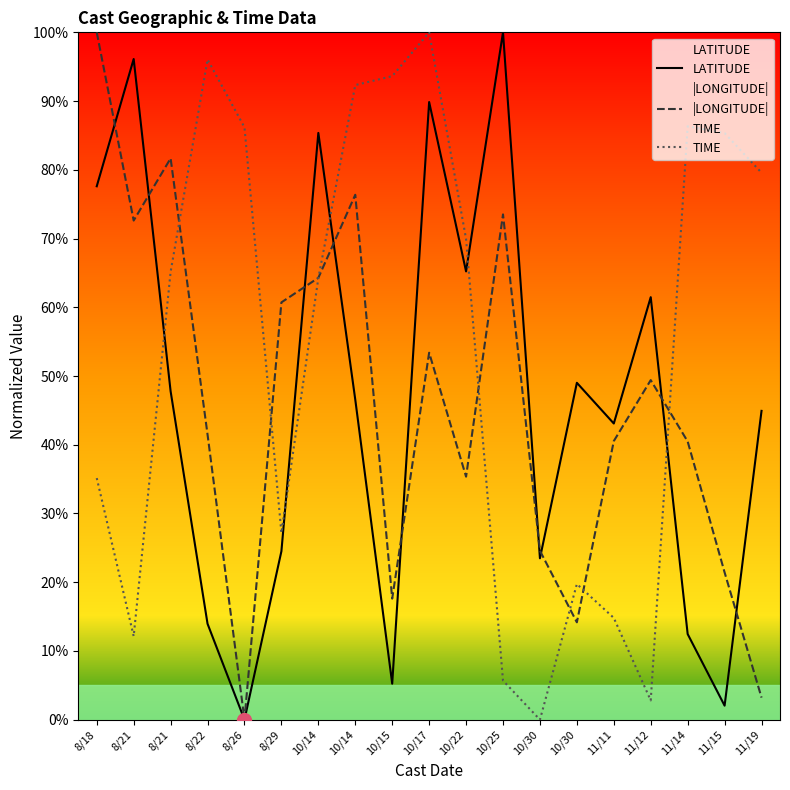

Reading right to left, list all the values displayed in this chart.

LATITUDE: 11/19=44.9	11/15=2.0	11/14=12.5	11/12=61.5	11/11=43.1	10/30=49.0	10/30=23.5	10/25=100.0	10/22=65.2	10/17=89.9	10/15=5.2	10/14=46.6	10/14=85.4	8/29=24.5	8/26=0.0	8/22=14.0	8/21=47.8	8/21=96.1	8/18=77.6
|LONGITUDE|: 11/19=3.2	11/15=21.4	11/14=40.5	11/12=49.4	11/11=40.5	10/30=14.2	10/30=24.6	10/25=73.5	10/22=35.4	10/17=53.4	10/15=17.6	10/14=76.4	10/14=64.3	8/29=60.7	8/26=0.0	8/22=41.5	8/21=81.7	8/21=72.6	8/18=100.0
TIME: 11/19=79.6	11/15=85.3	11/14=86.3	11/12=2.8	11/11=14.8	10/30=19.7	10/30=0.0	10/25=5.7	10/22=69.9	10/17=100.0	10/15=93.6	10/14=92.3	10/14=64.2	8/29=27.2	8/26=86.2	8/22=96.1	8/21=65.1	8/21=12.1	8/18=35.2